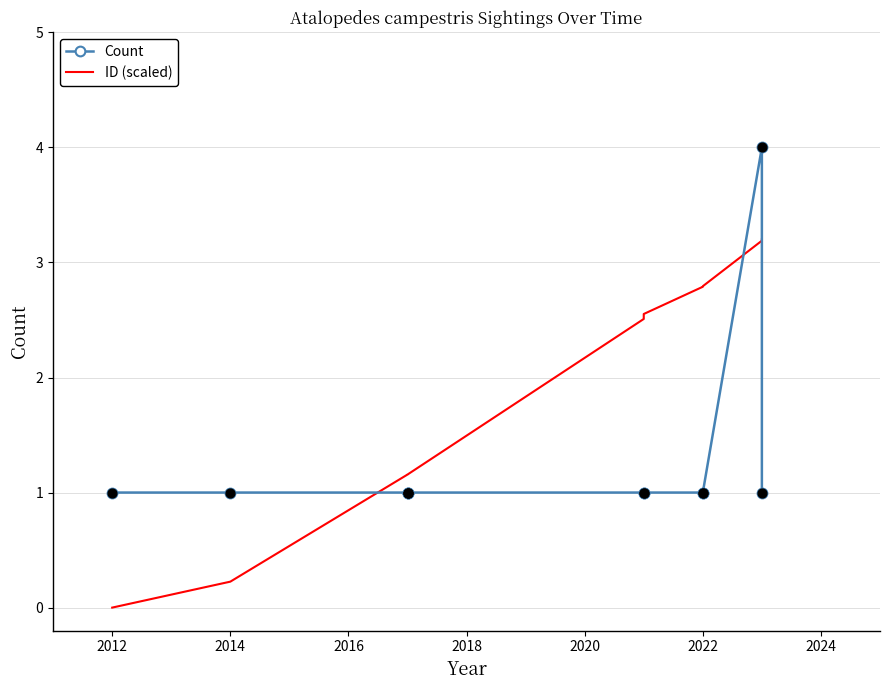

Which series contains the lowest Y value?

ID (scaled)